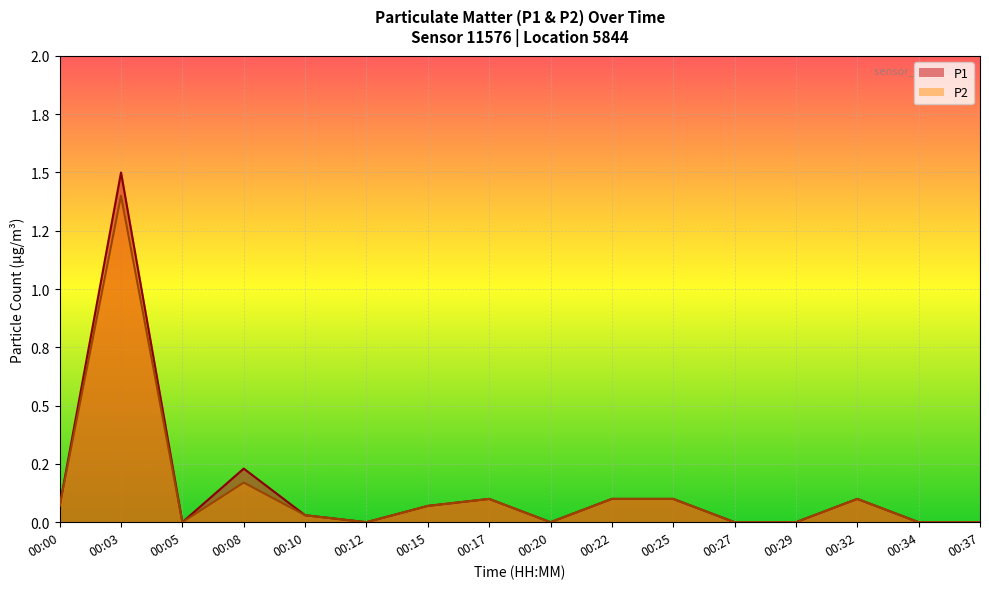

At which category does the chart reach its peak across all series?

00:03